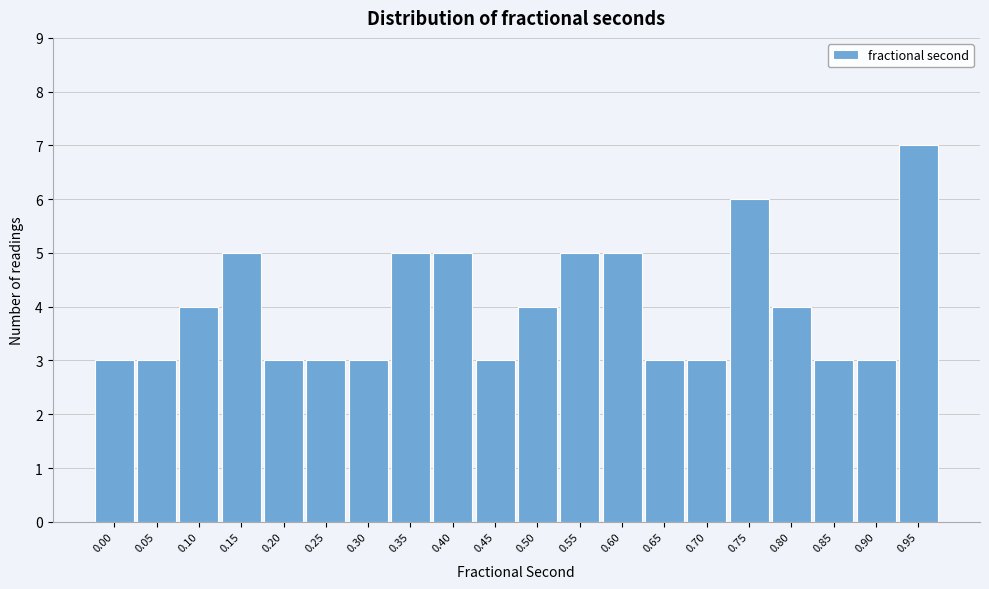

Reading right to left, transcribe all the data shown in this chart.

0.95=7	0.90=3	0.85=3	0.80=4	0.75=6	0.70=3	0.65=3	0.60=5	0.55=5	0.50=4	0.45=3	0.40=5	0.35=5	0.30=3	0.25=3	0.20=3	0.15=5	0.10=4	0.05=3	0.00=3